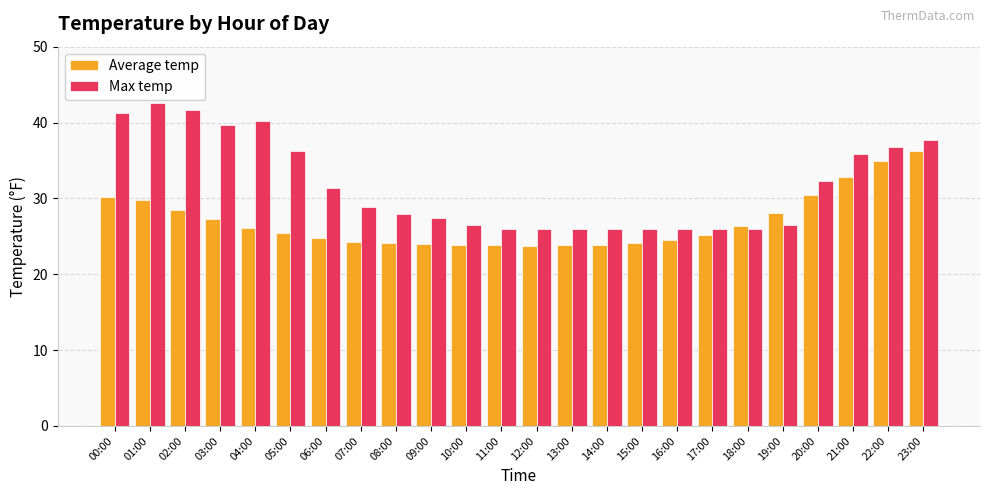

How many groups of bars are there?

24